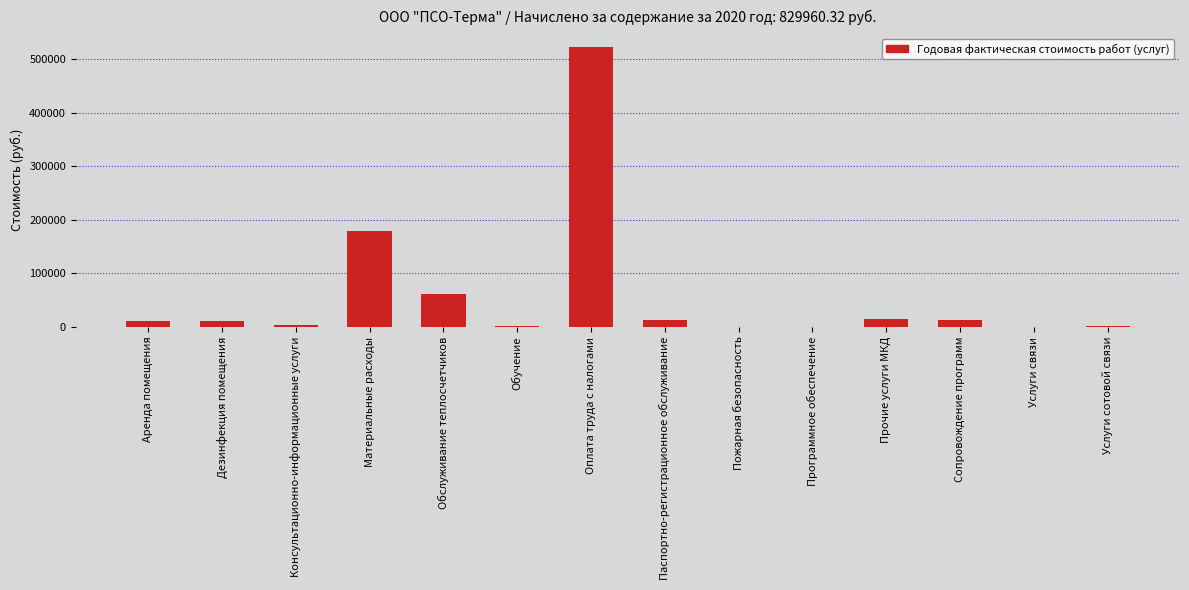

What is the greatest value displayed?

522301.2